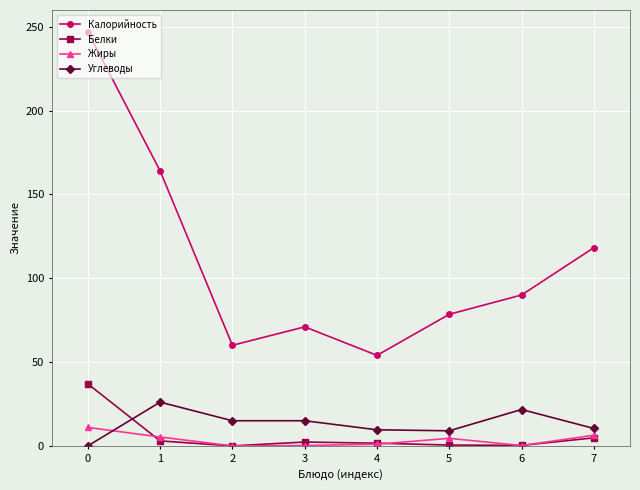

What is the difference between the maximum and second lowest values in the Углеводы series?

17.1